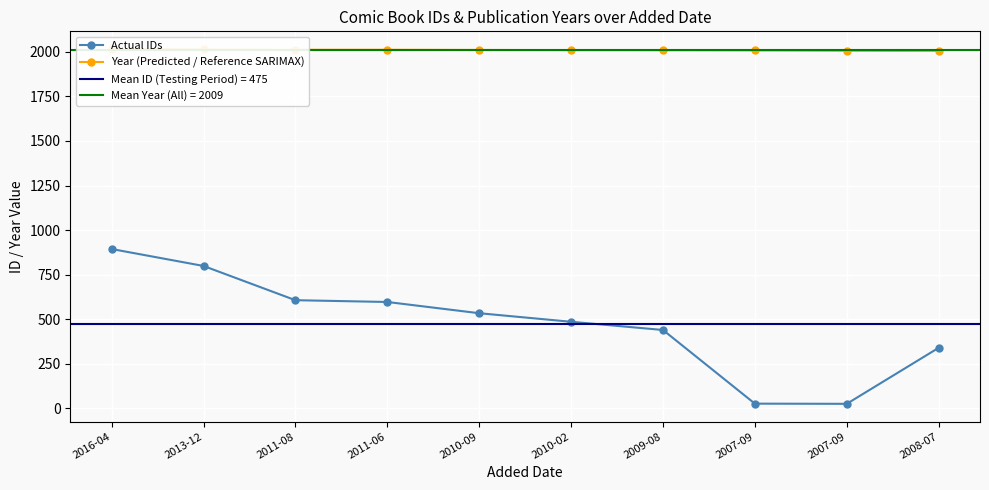

Which series has the largest total across all categories?

Year (Predicted / Reference SARIMAX)